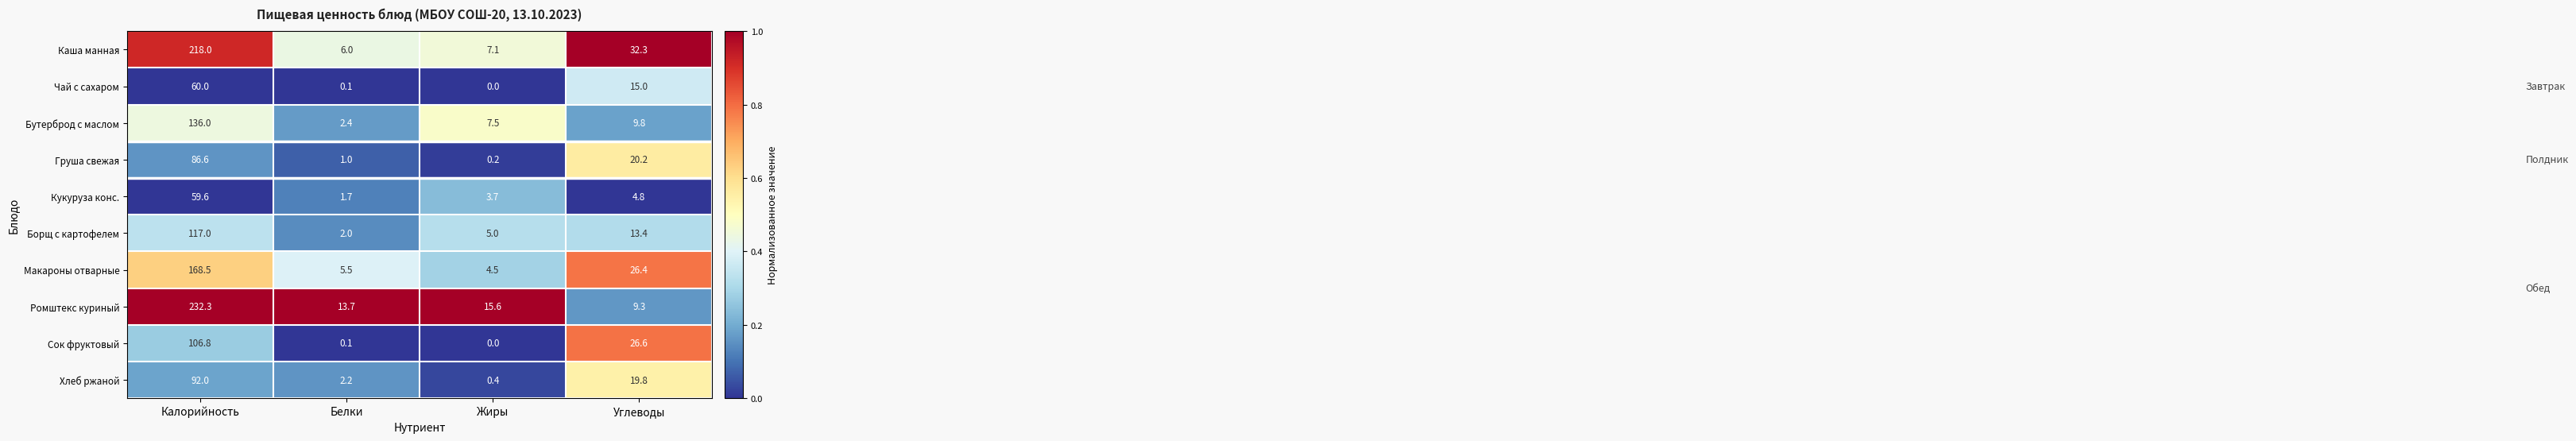

What is the maximum value shown in the chart?

232.3